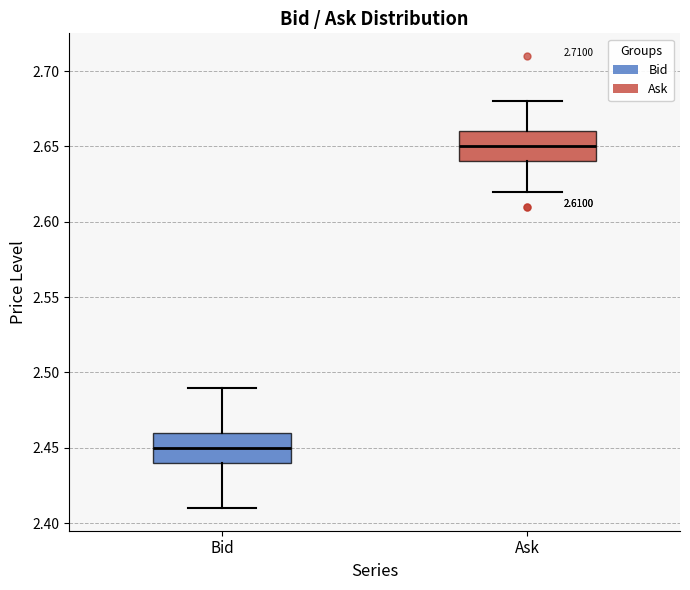

Which box has the lowest median line?

Bid